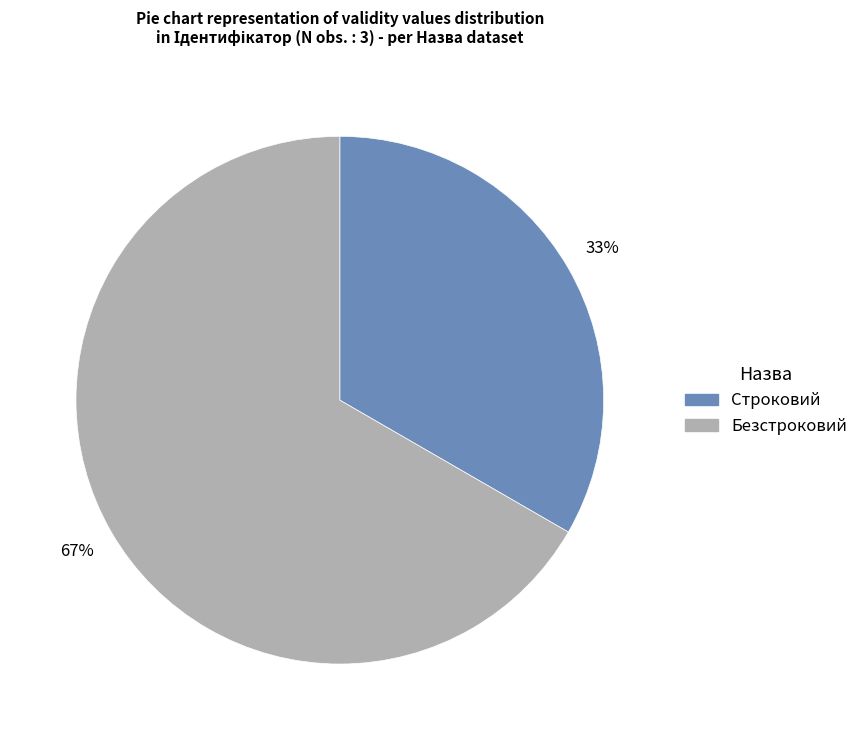

Is there a majority slice in this chart?

Yes